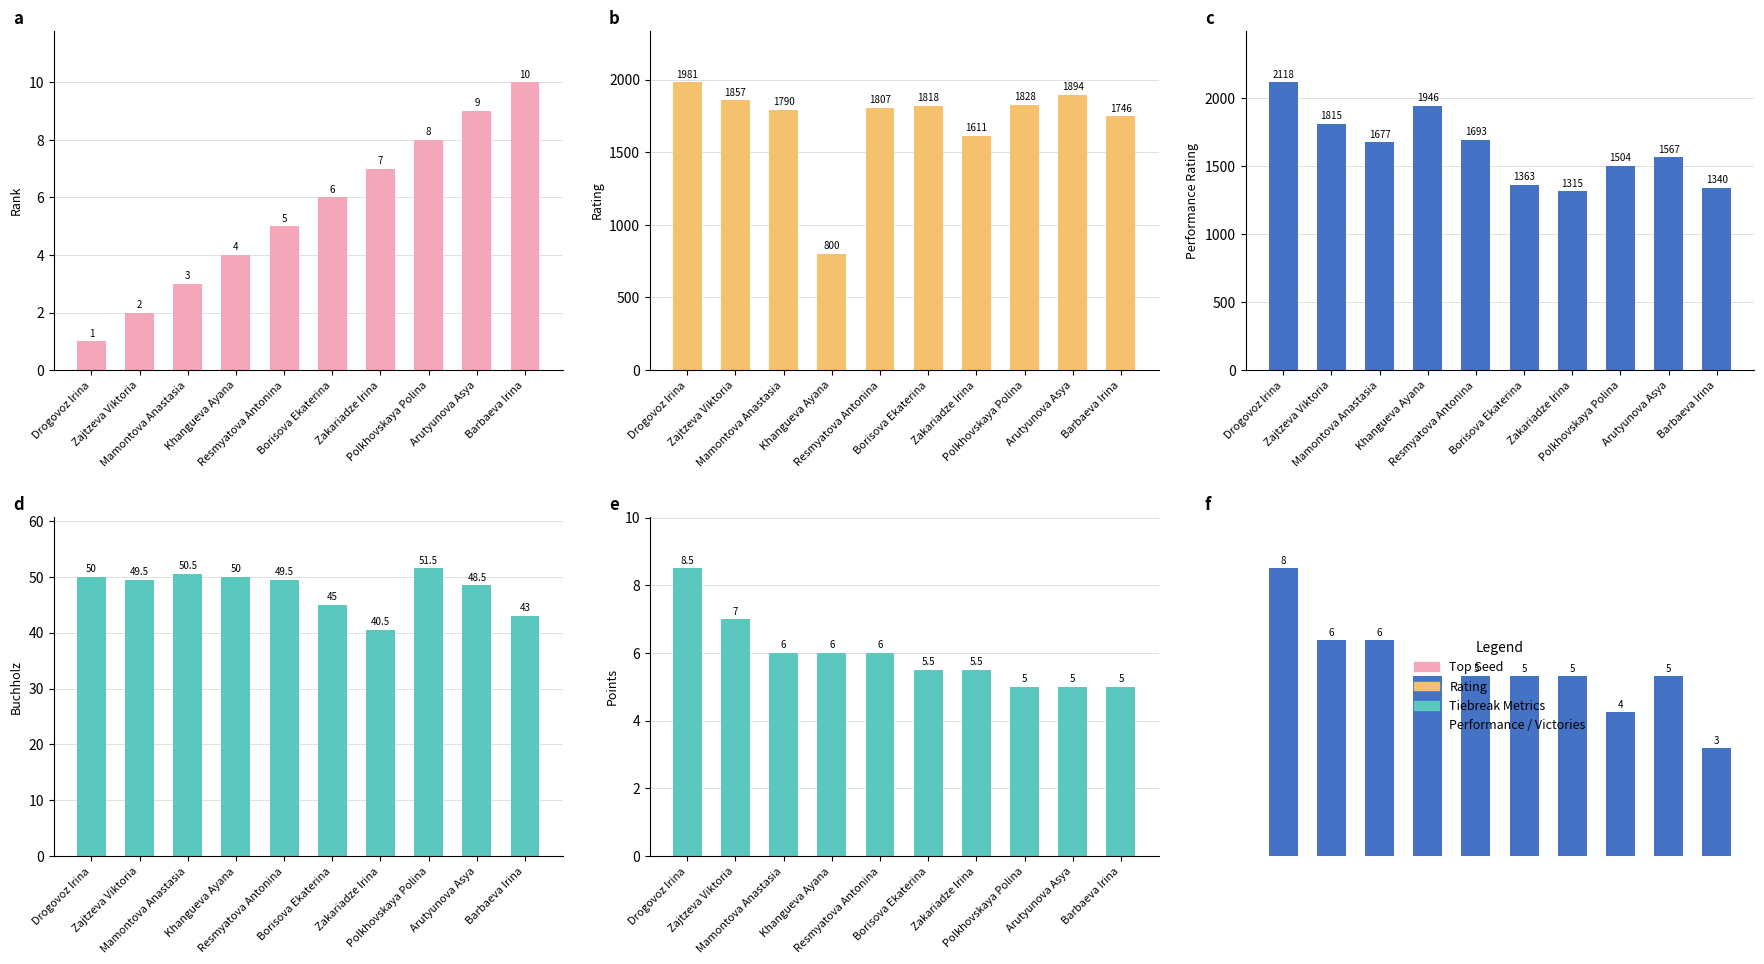

Reading left to right, extract all data points from this chart.

Rank: 1.0	2.0	3.0	4.0	5.0	6.0	7.0	8.0	9.0	10.0
Rating: 1981.0	1857.0	1790.0	800.0	1807.0	1818.0	1611.0	1828.0	1894.0	1746.0
Performance: 2118.0	1815.0	1677.0	1946.0	1693.0	1363.0	1315.0	1504.0	1567.0	1340.0
Buchholz: 50.0	49.5	50.5	50.0	49.5	45.0	40.5	51.5	48.5	43.0
Points: 8.5	7.0	6.0	6.0	6.0	5.5	5.5	5.0	5.0	5.0
Victories: 8.0	6.0	6.0	5.0	5.0	5.0	5.0	4.0	5.0	3.0